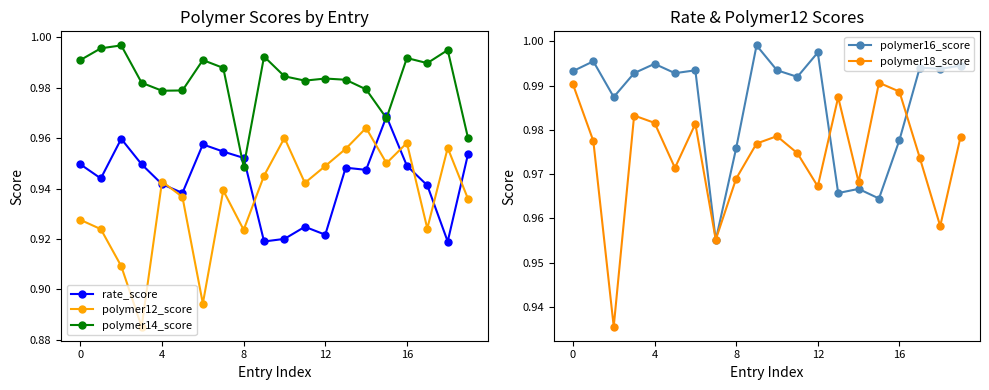

Rank the series at 16 from highest to lowest value.

polymer16_score, polymer18_score, polymer14_score, polymer12_score, rate_score